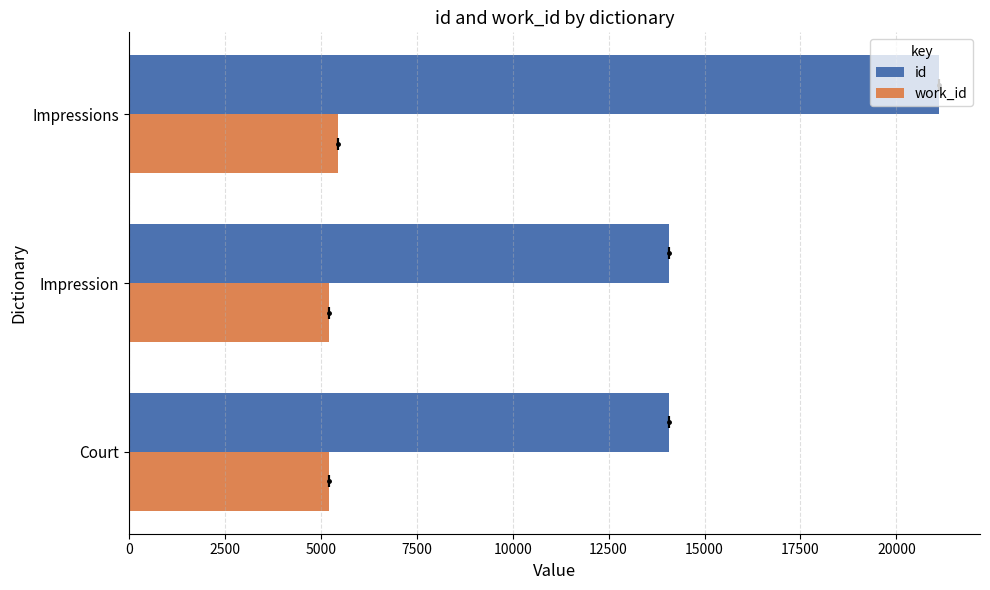

What is the difference between the maximum and minimum values in the id series?

7048.0